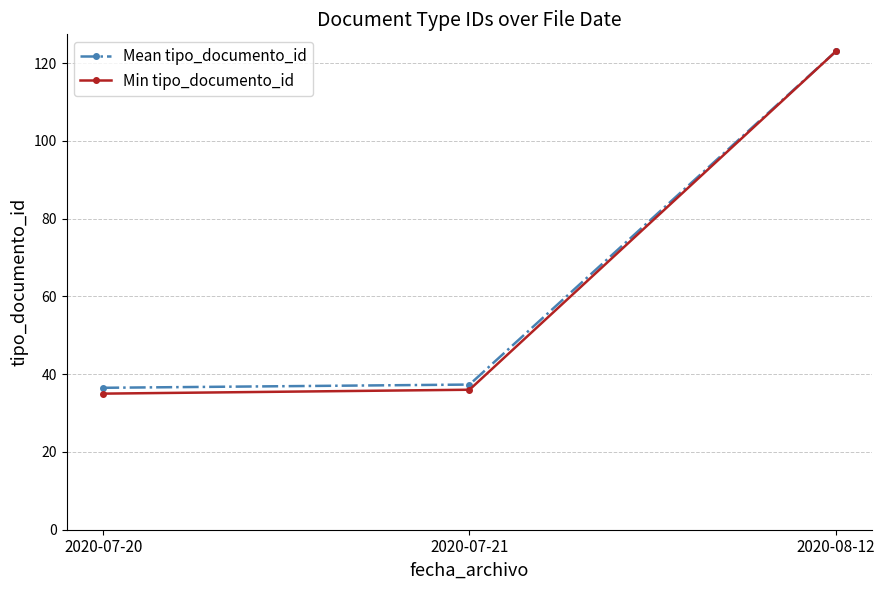

At which label is Mean tipo_documento_id closest to 79?

2020-07-21